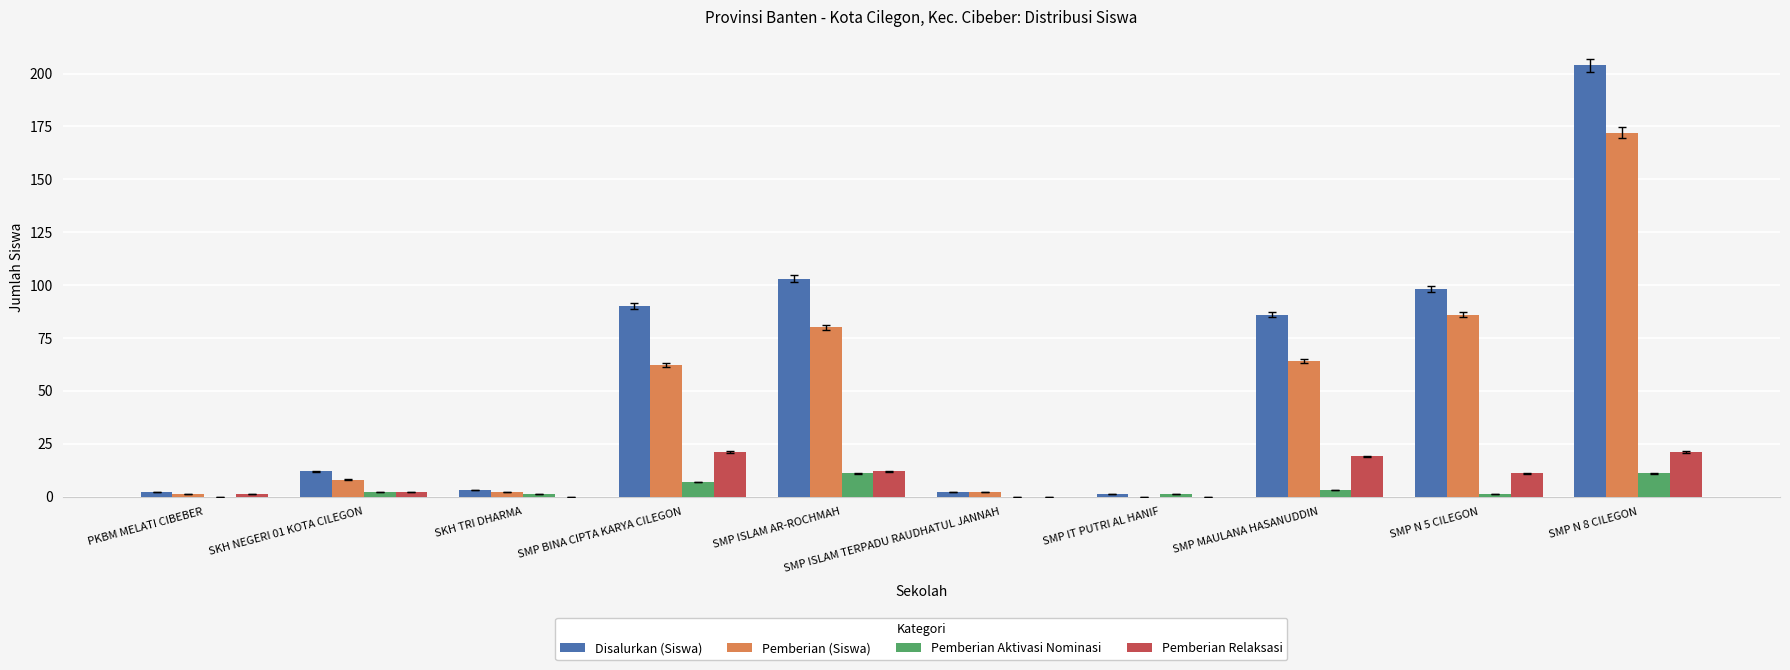

The Pemberian (Siswa) series shows 99 at SMP MAULANA HASANUDDIN. True or false?

False